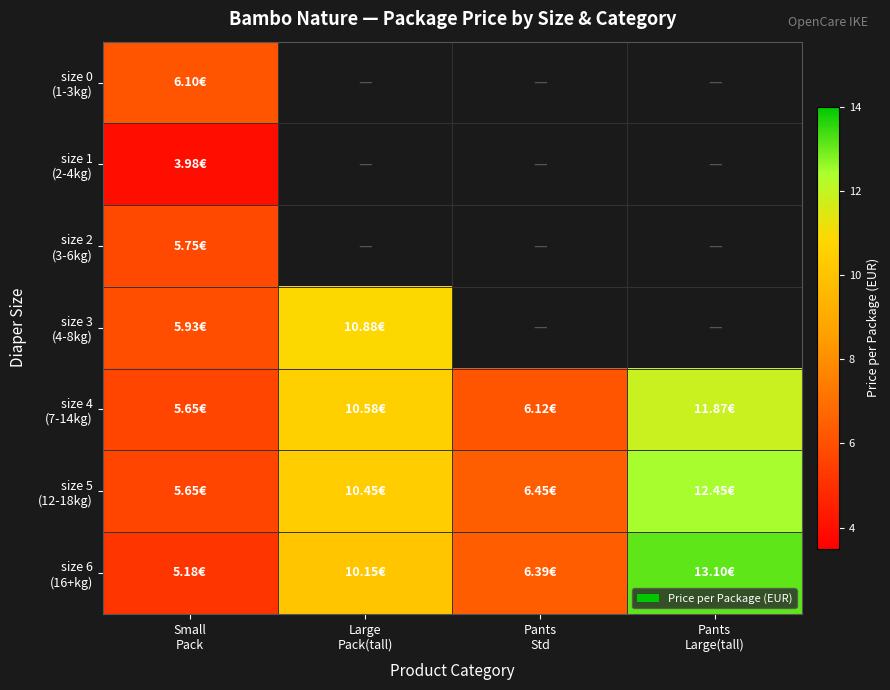

At which label does size 4 (7-14kg) reach its peak?

Pants Large(tall)